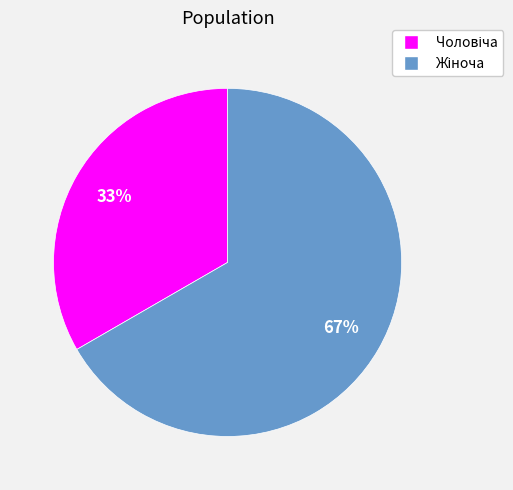

Is there a majority slice in this chart?

Yes